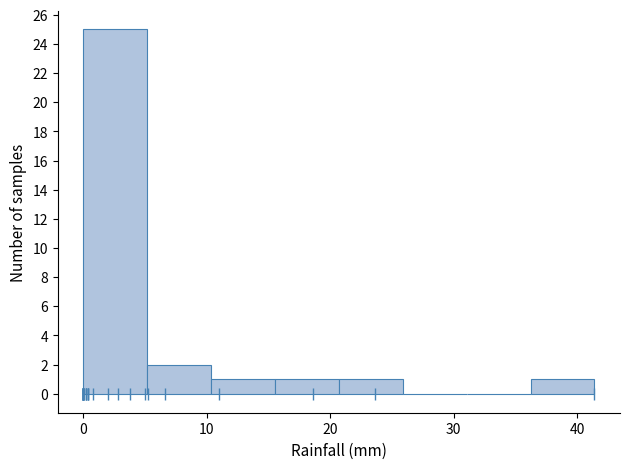

What is the height of the bar covering 5 to 10 on the x-axis? Neither the bar edges nor the heights are printed on the chart, so give them approximately, as read against the axes.

2